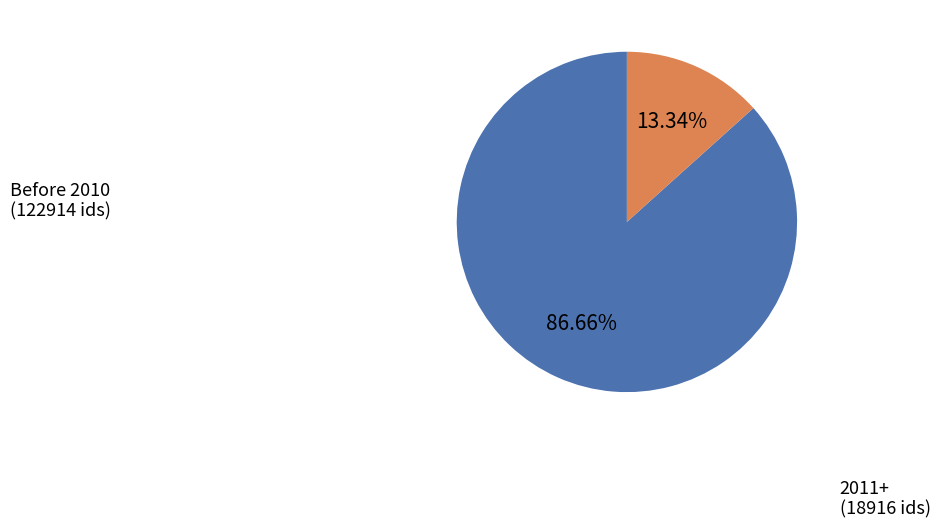

Does any single category account for the majority?

Yes